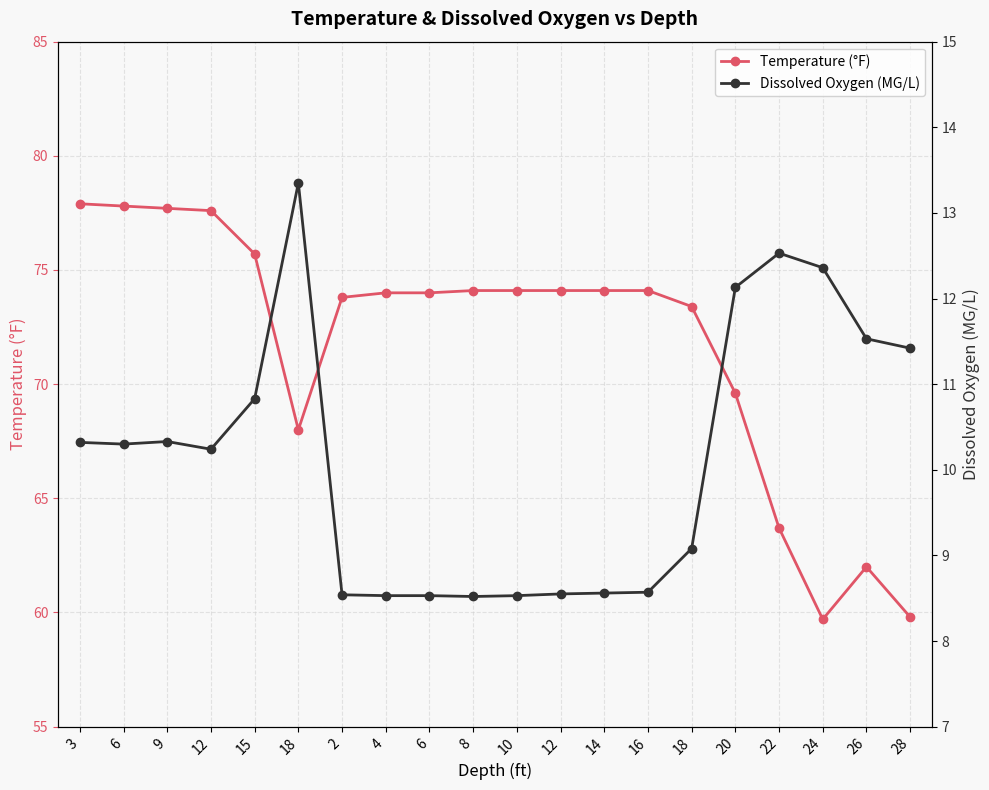

How many interior local valleys does the Temperature (°F) series have?

2